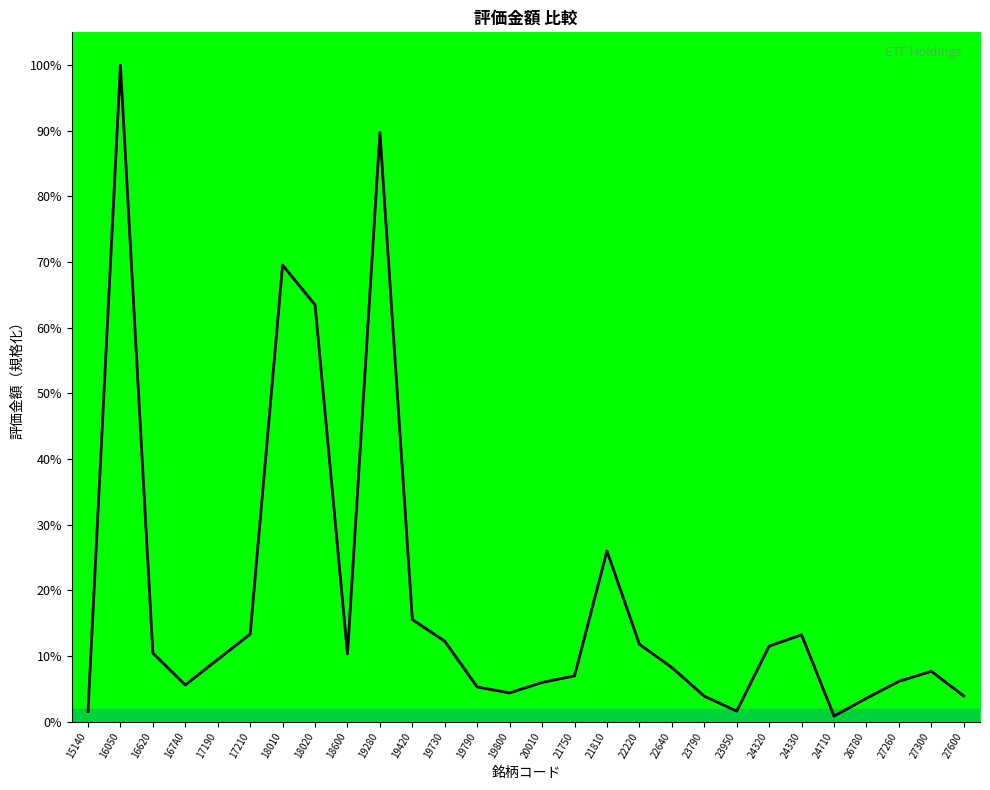

What value does the data have at 19730?

12.3